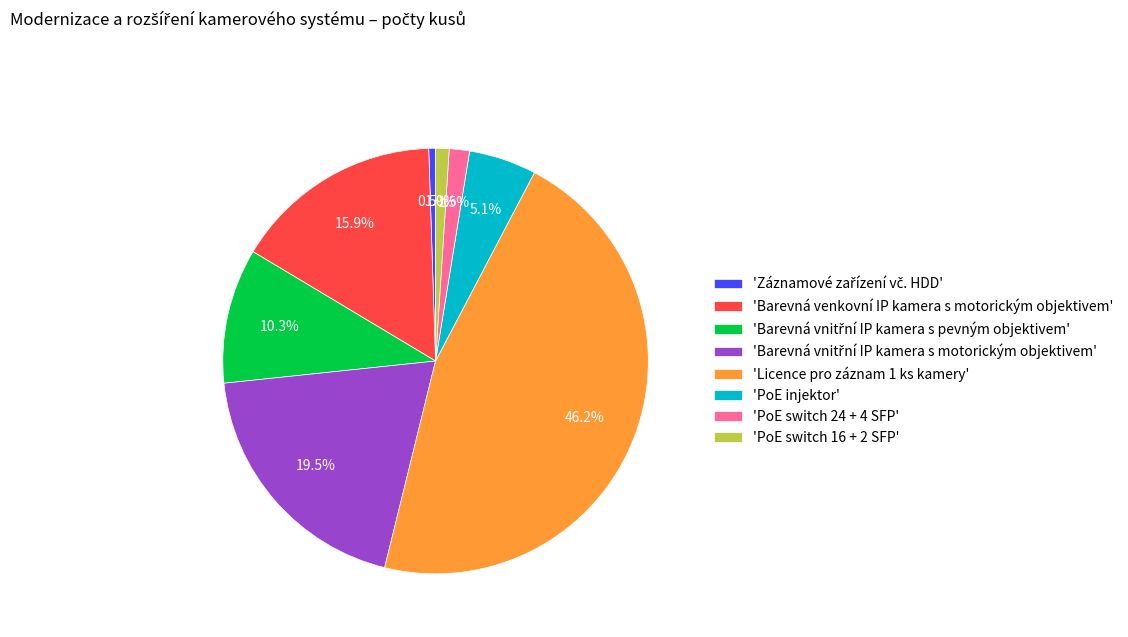

What portion of the pie excludes 'Barevná venkovní IP kamera s motorickým objektivem'?

84.1%